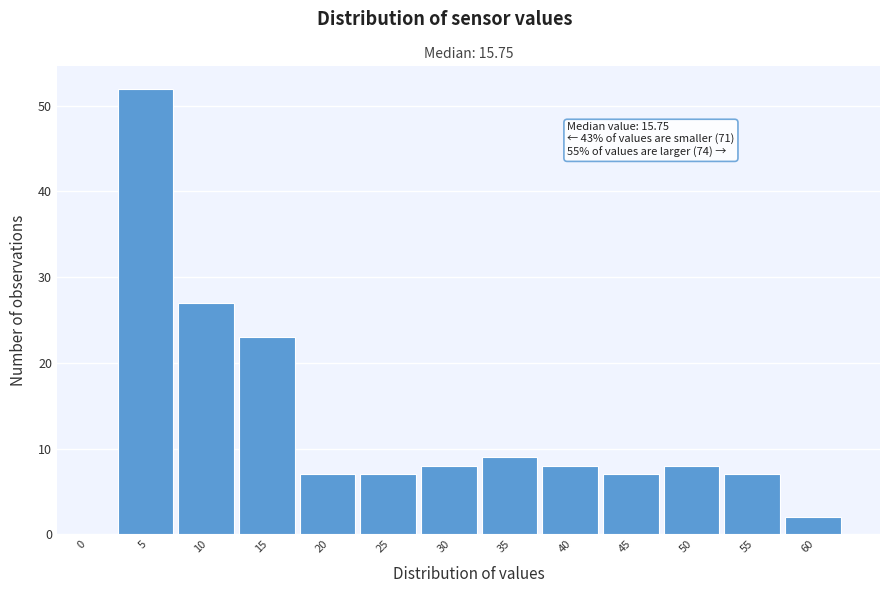

Reading right to left, extract all data points from this chart.

60=2	55=7	50=8	45=7	40=8	35=9	30=8	25=7	20=7	15=23	10=27	5=52	0=0